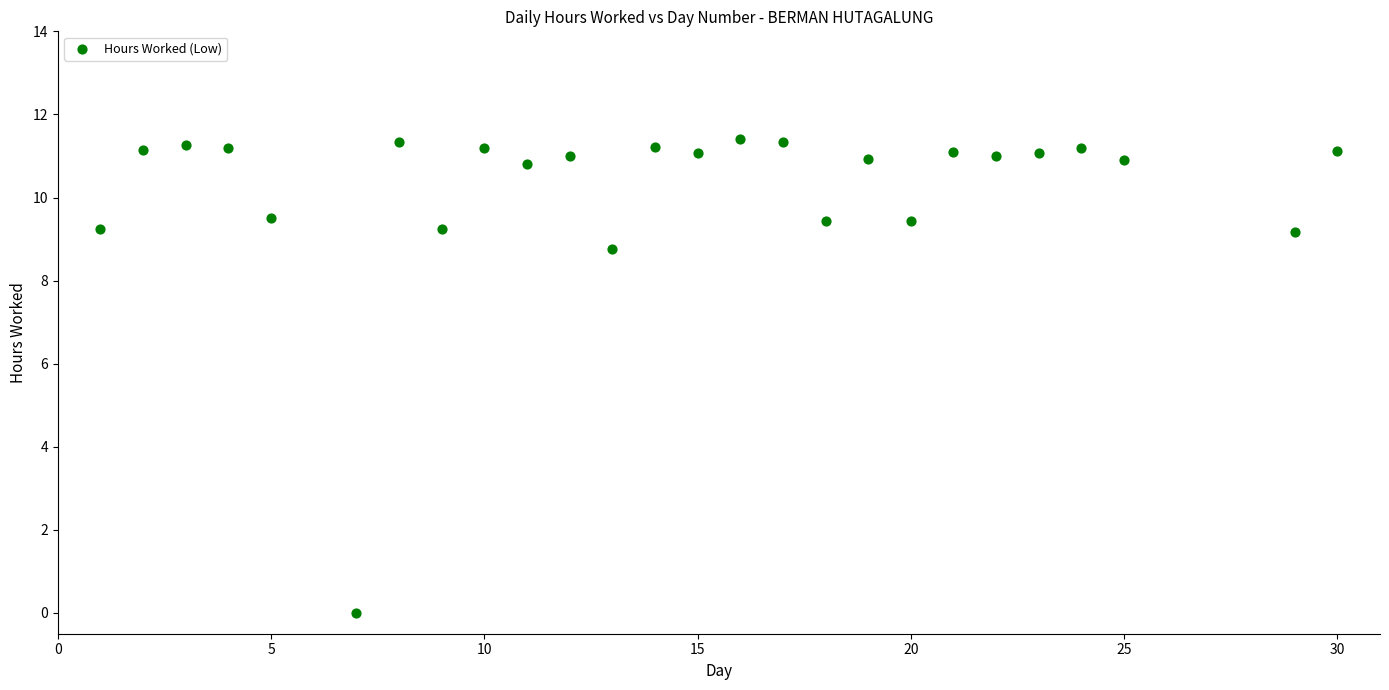

What Y value in the scatter plot is closest to 5?

8.8